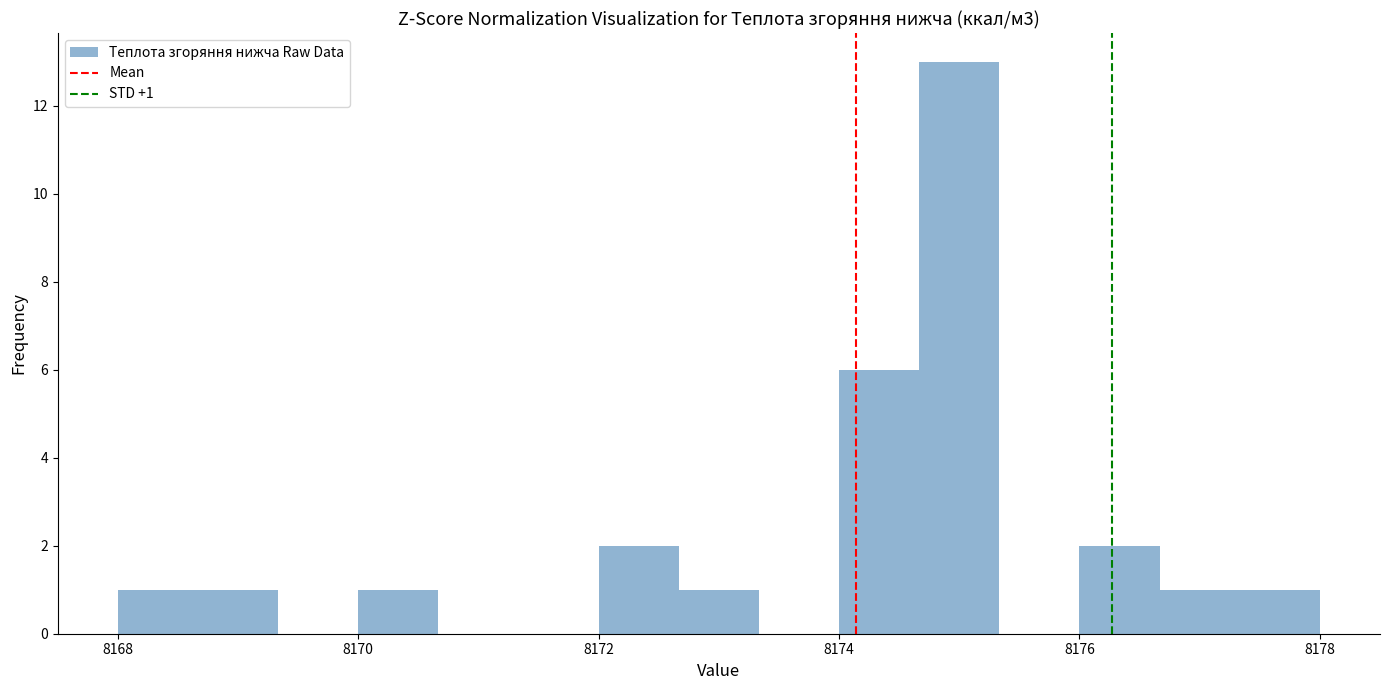

Read against the x-axis, roughly where is the centre of the tallest bar?

8175.0